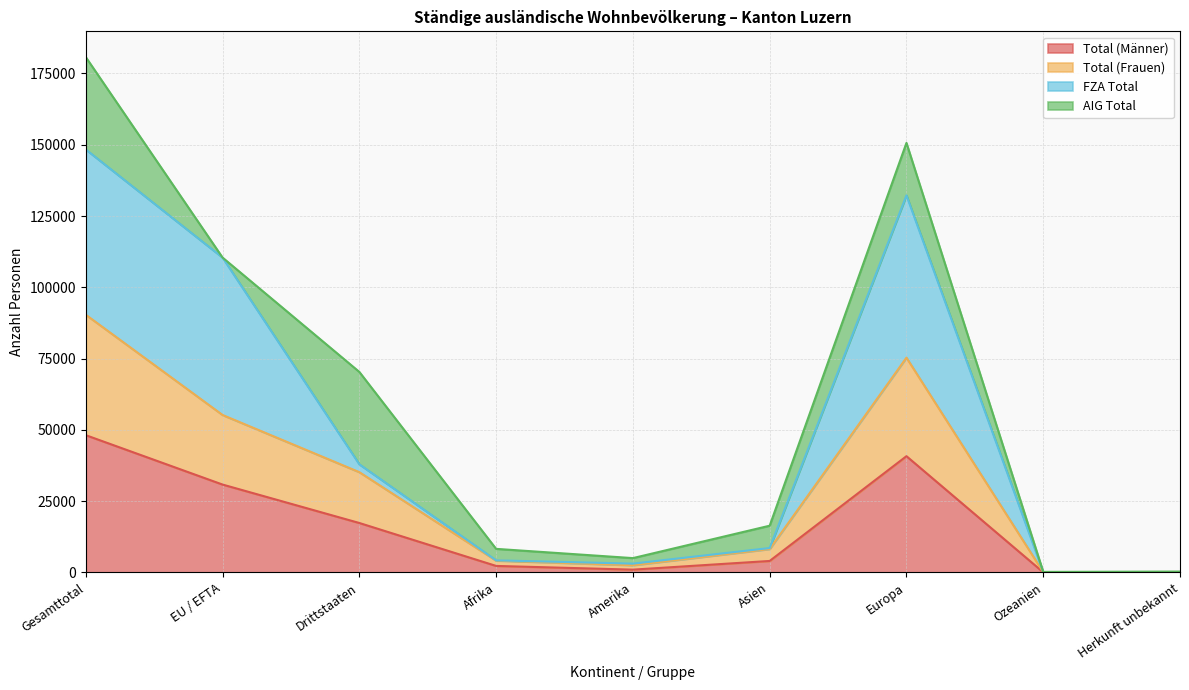

Which category has the highest value in the Total (Männer) series?

Gesamttotal